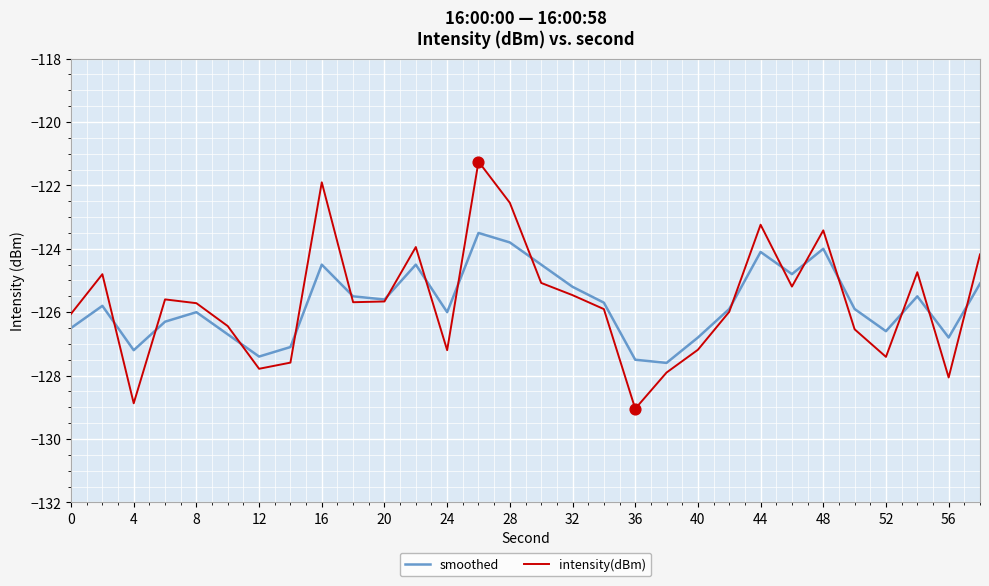

Which series has the widest spread of values?

intensity(dBm)